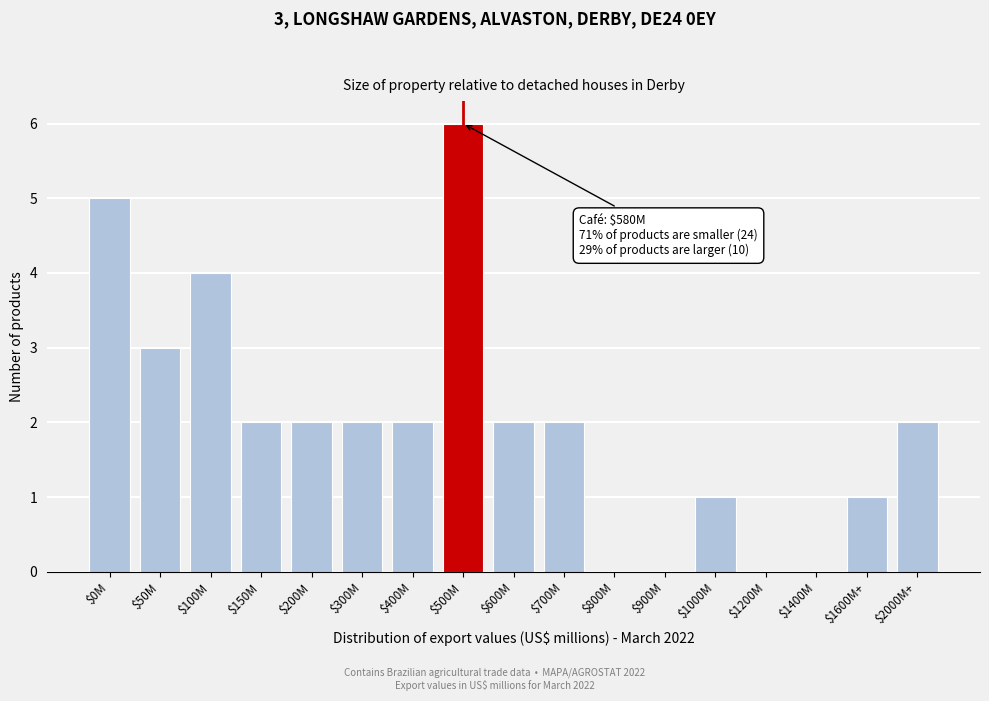

What is the sum of all values?

34